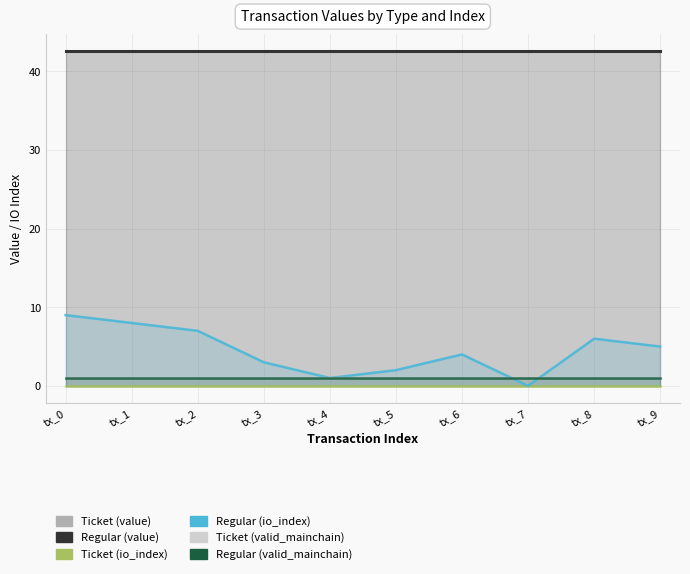

Count the number of categories in the chart.

10